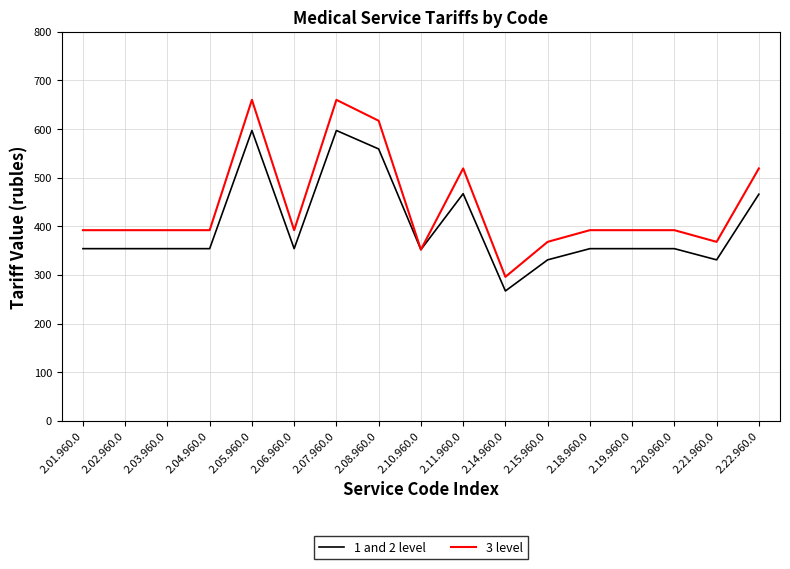

Is the value of 3 level at 2.03.960.0 greater than the value of 1 and 2 level at 2.20.960.0?

Yes